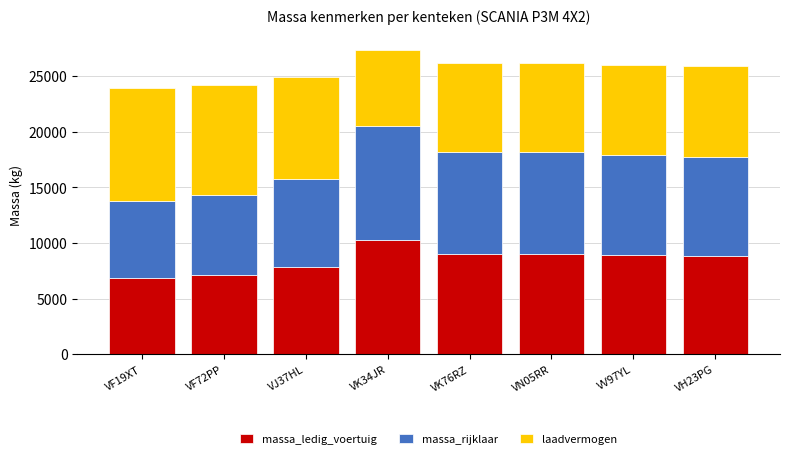

What is the average value of the massa_ledig_voertuig series?

8468